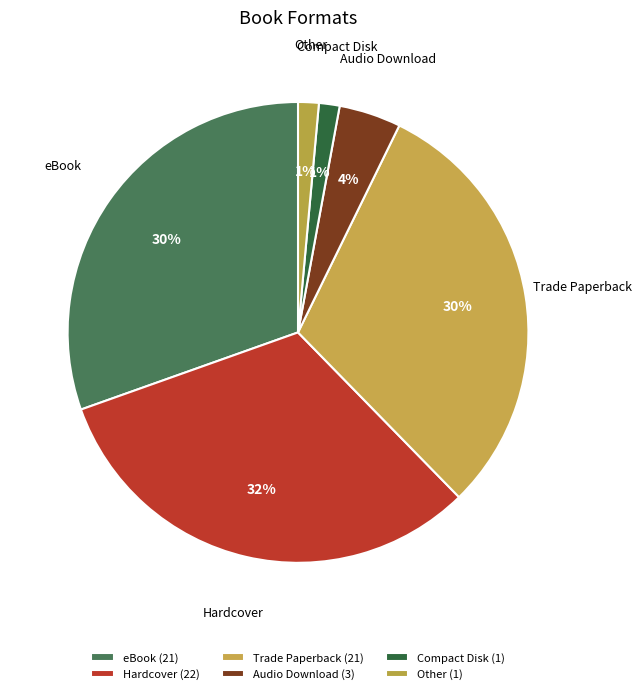

To the nearest percent, what portion does Audio Download represent?

4%